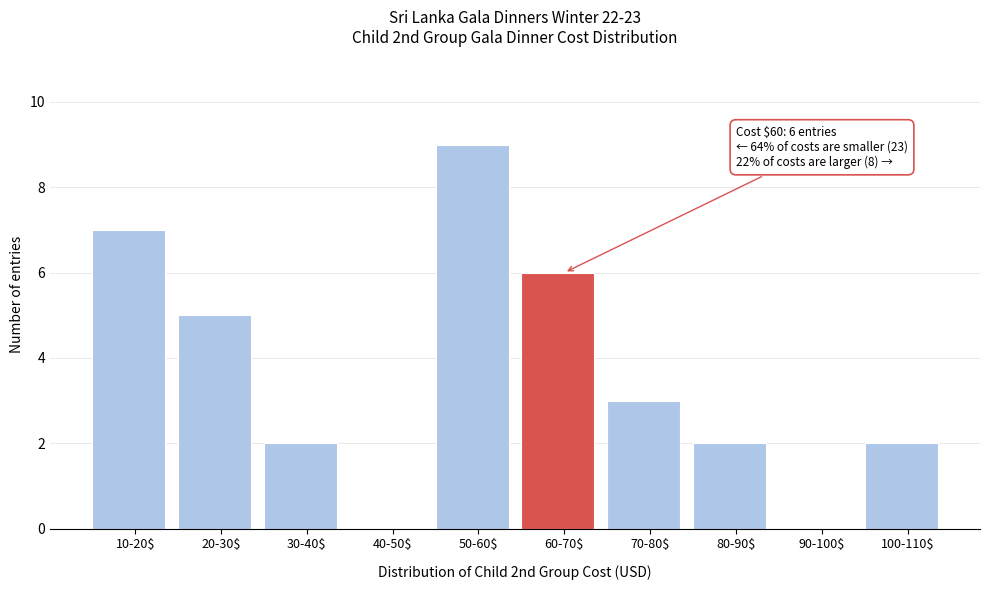

The chart shows a value of 3 at 80-90$. True or false?

False